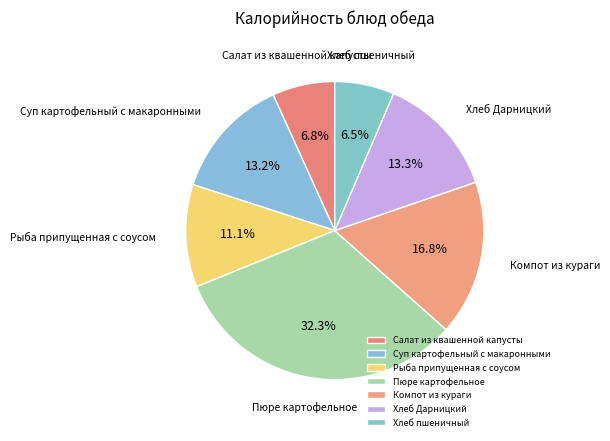

Approximately how many times larger is the value at Салат из квашенной капусты compared to Рыба припущенная с соусом?

0.6